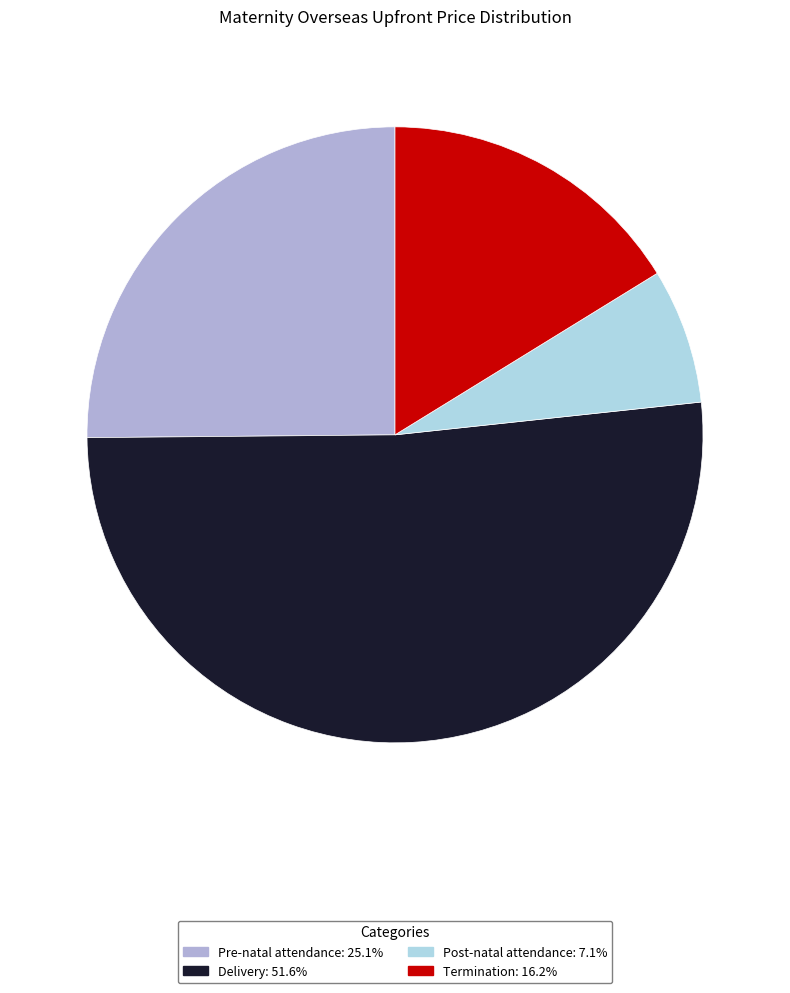

What is the ratio of the value at Delivery to the value at Pre-natal attendance?

2.1